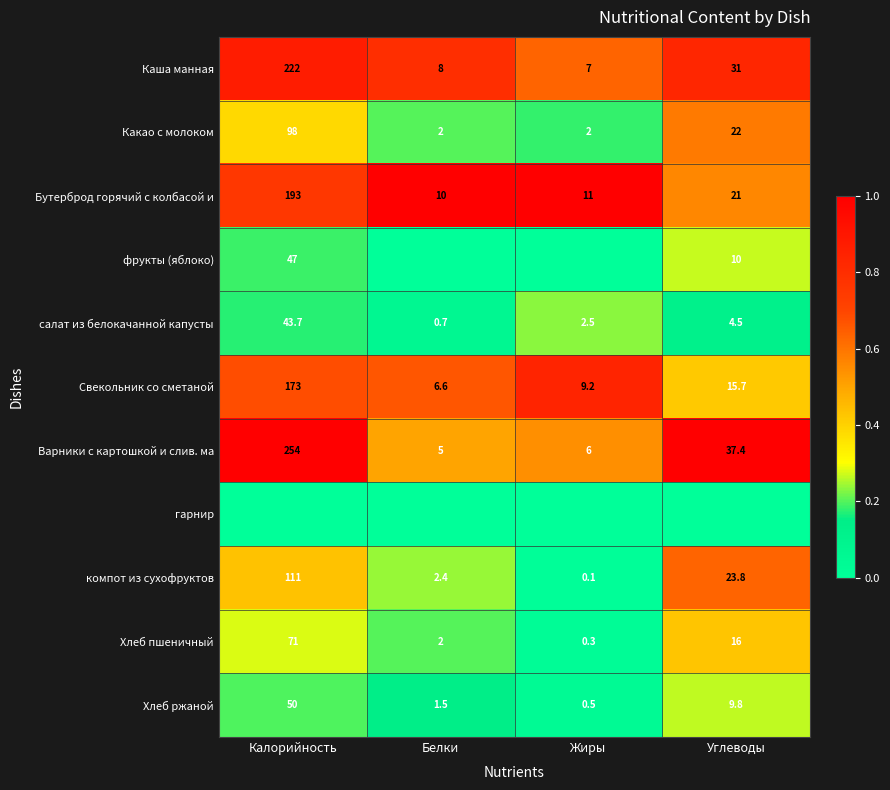

What is the sum of all салат из белокачанной капусты values?

51.4